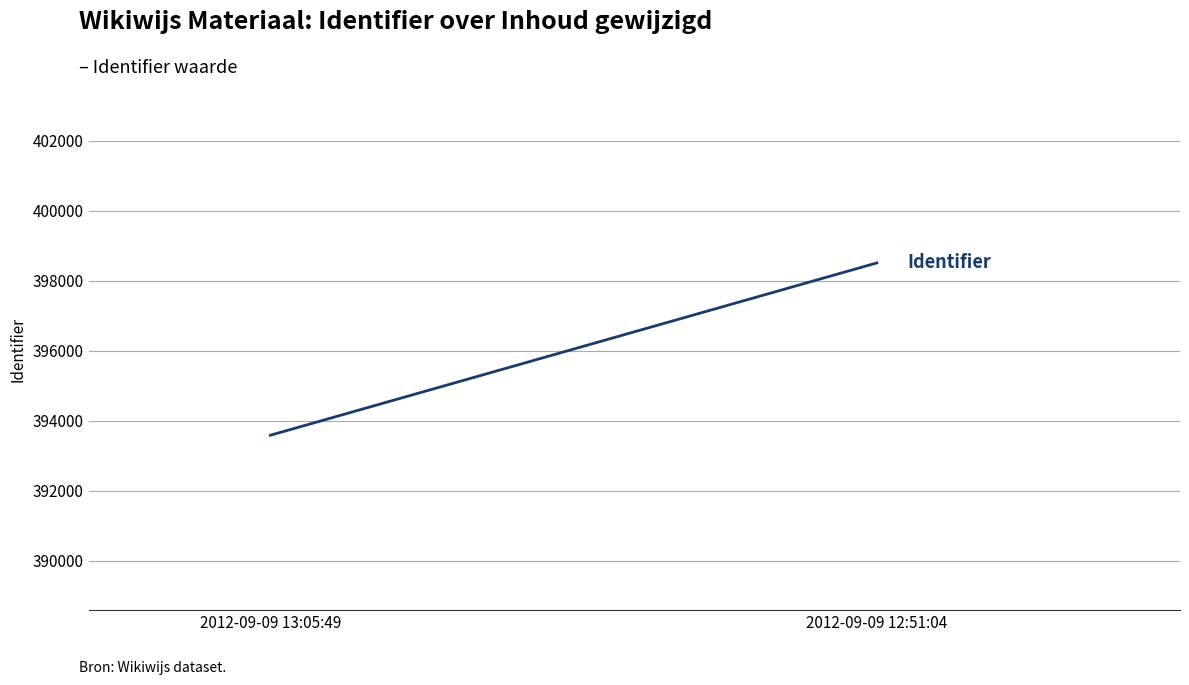

What is the sum of all values?

792089